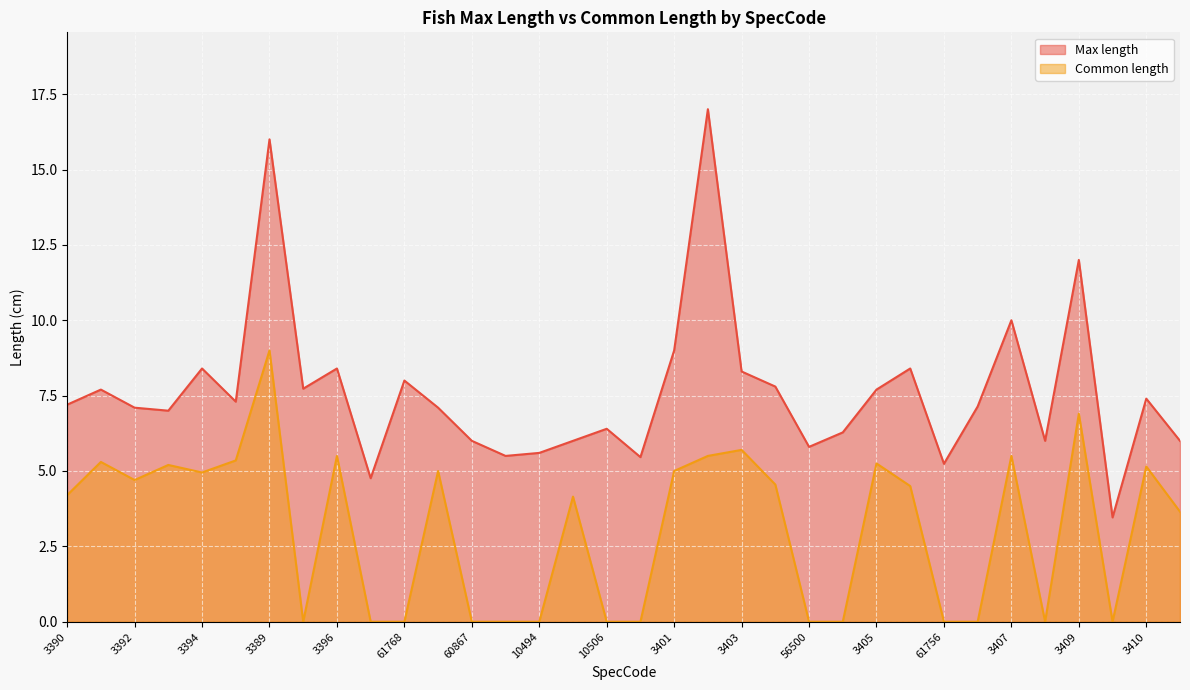

At which category is the sum across all series the highest?

3389